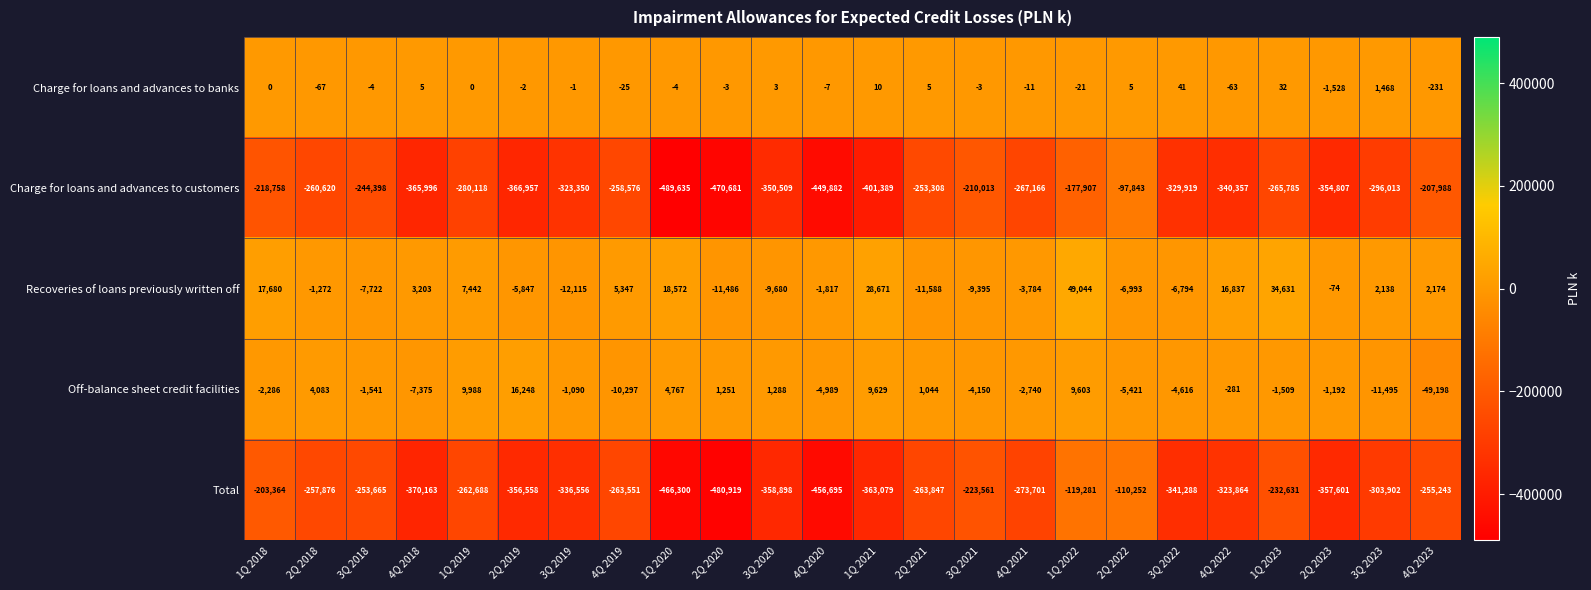

What is the minimum value for Total?

-480919